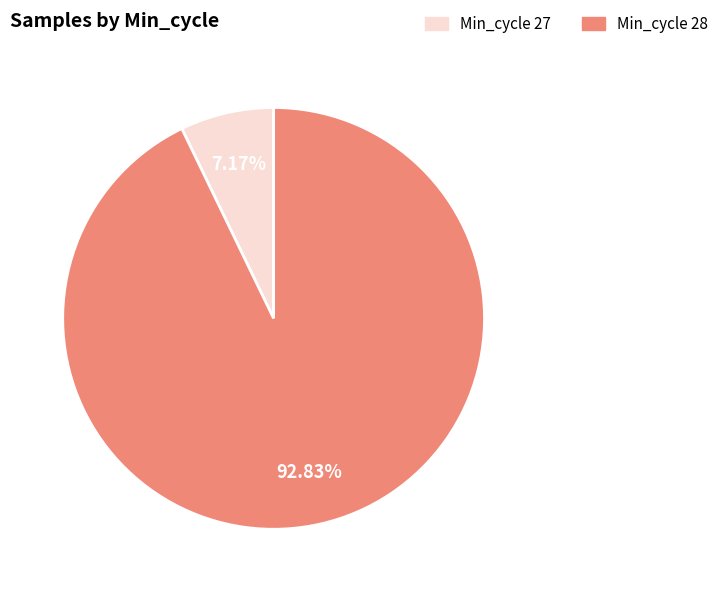

Is there any slice that represents more than half of the pie?

Yes